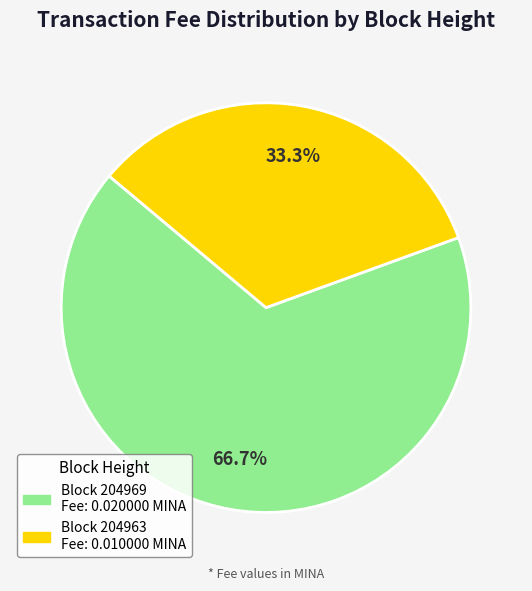

Count the number of slices in the pie.

2